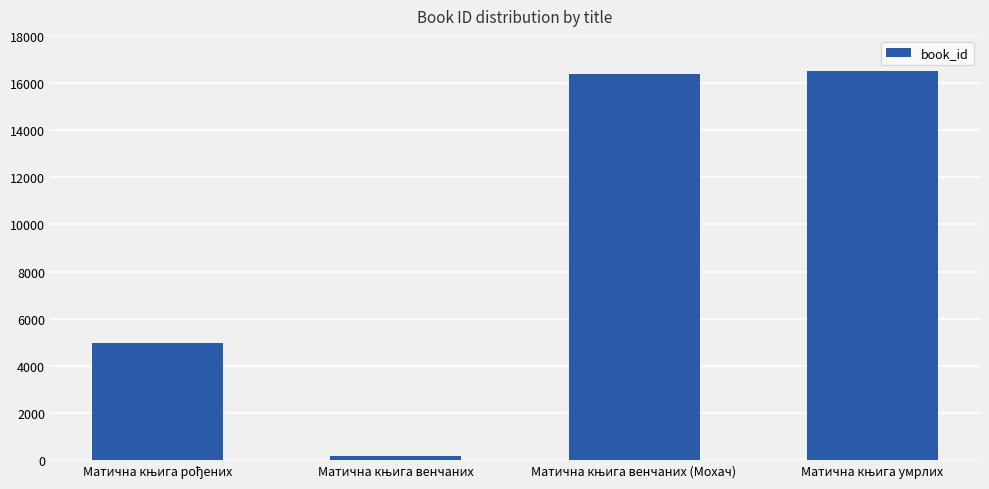

What is the value of the 2nd bar from the left?

175